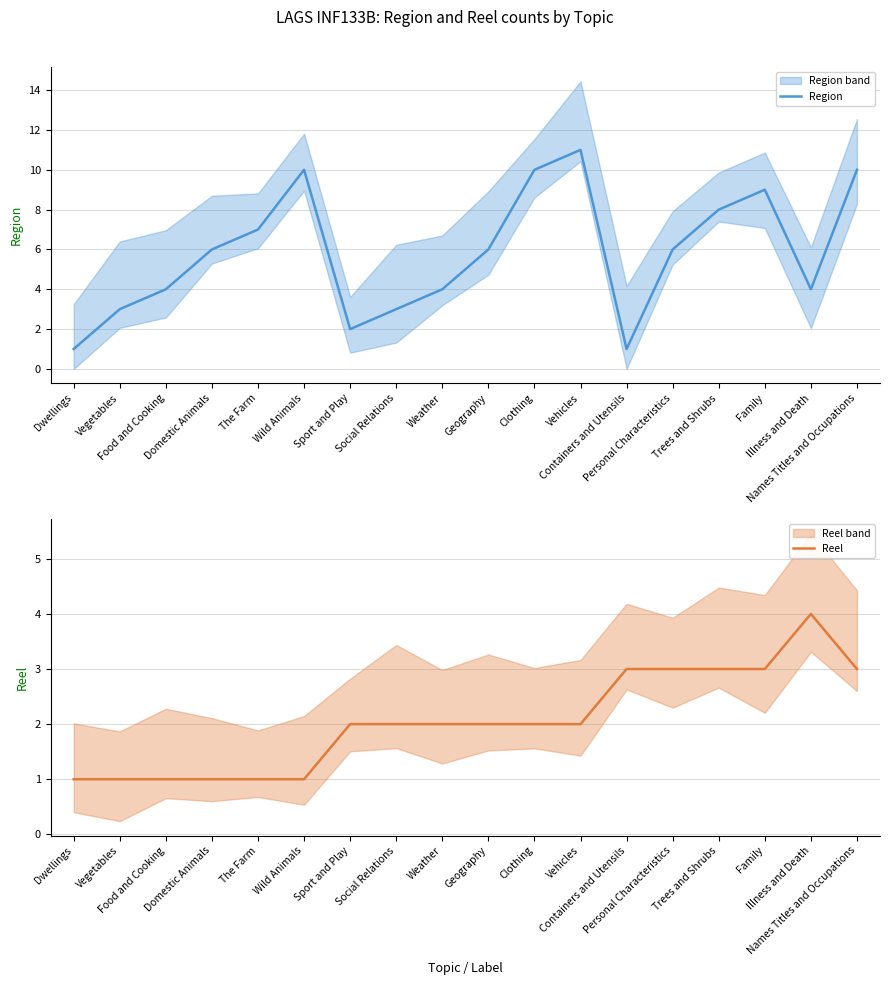

What is the label of the 9th point from the left?

Weather